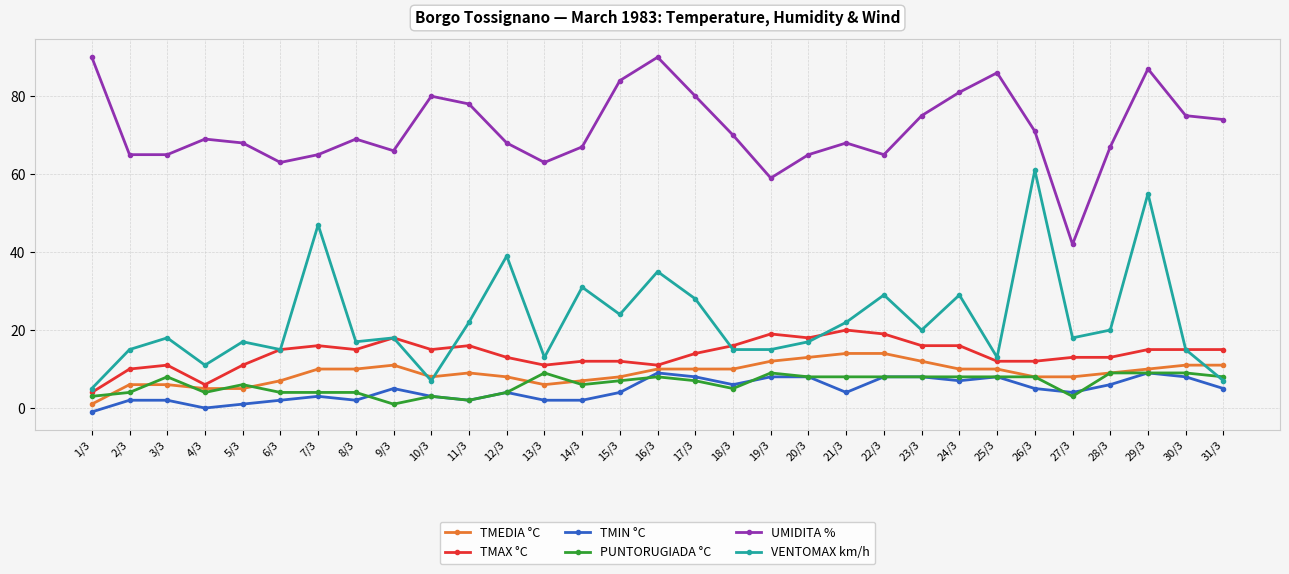

What is the smallest value displayed?

-1